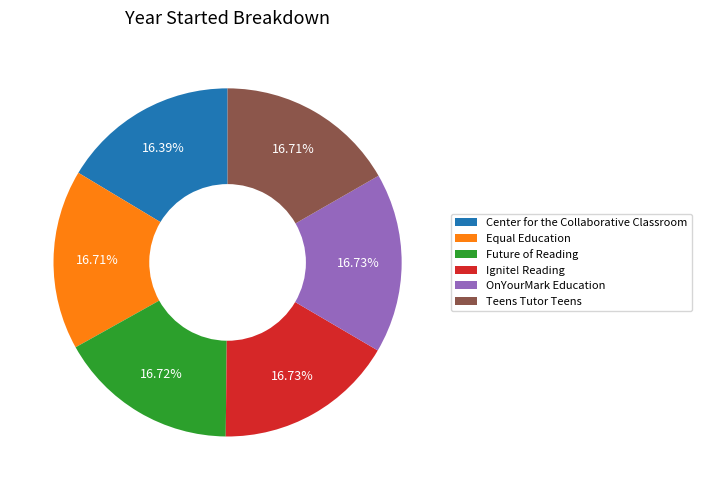

Does Center for the Collaborative Classroom represent more than half of the total?

No